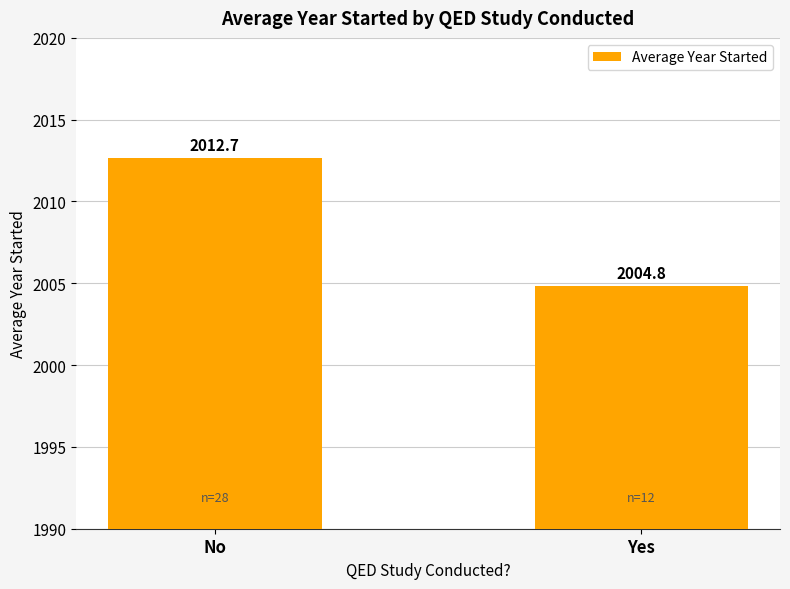

What is the label of the 2nd bar from the right?

No